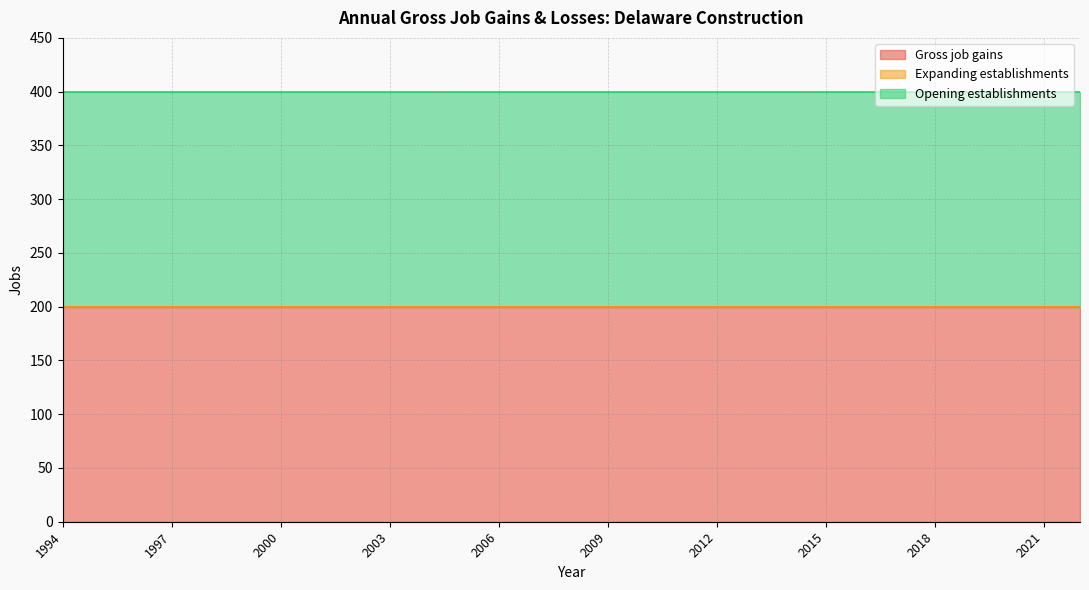

Which has a higher value, 1998 or 2022?

1998